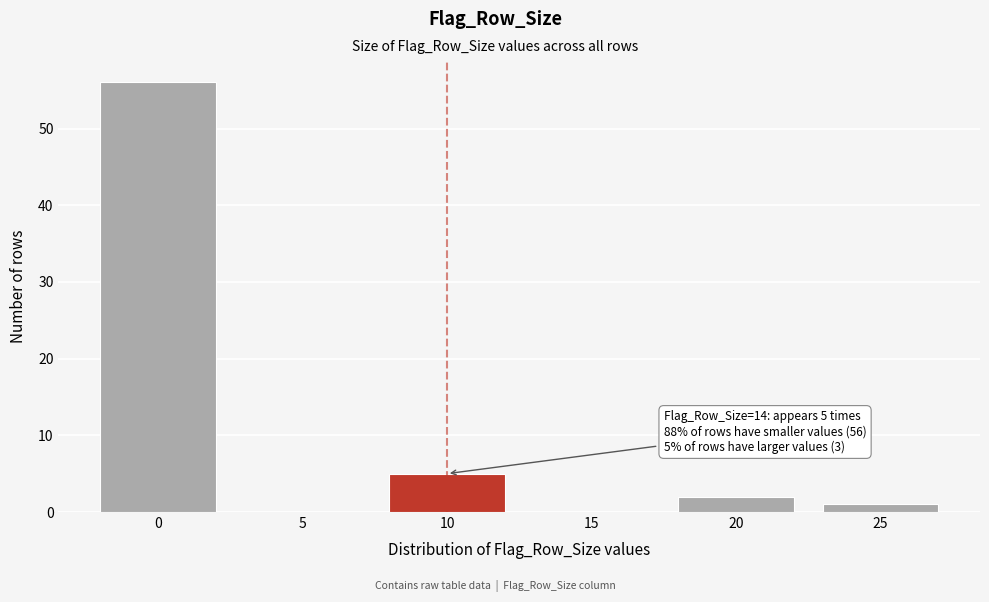

Reading left to right, list all the values displayed in this chart.

0=56	5=0	10=5	15=0	20=2	25=1